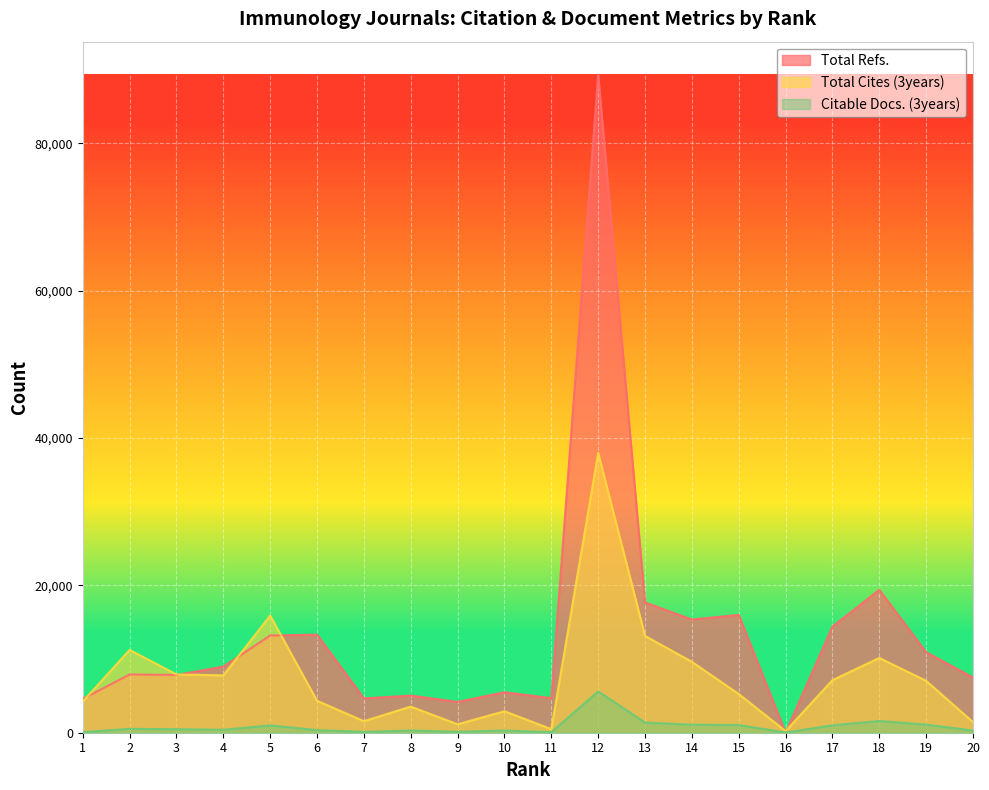

List the series in order of their overall mean, highest first.

Total Refs., Total Cites (3years), Citable Docs. (3years)